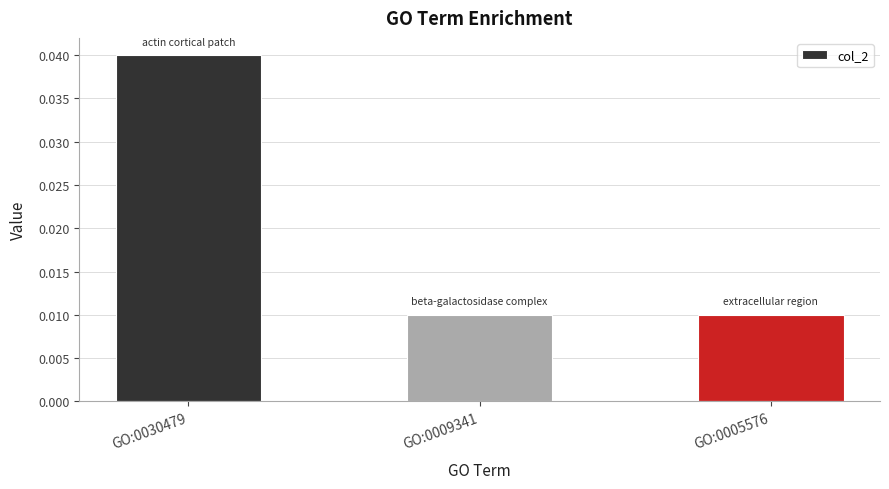

The chart shows a value of 0.1 at GO:0030479. True or false?

False